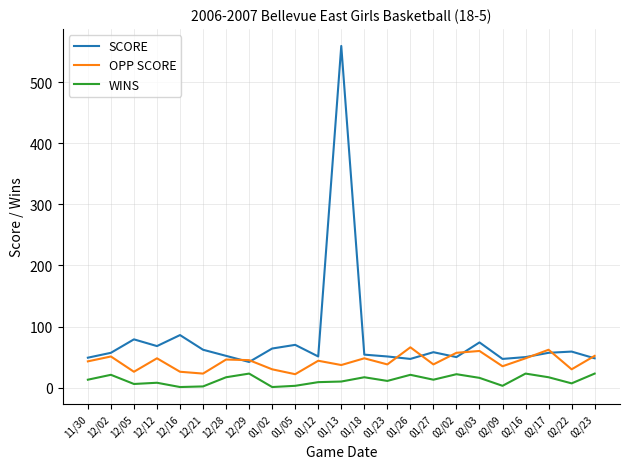

What is the spread (max minus min) of values at 02/22?

52